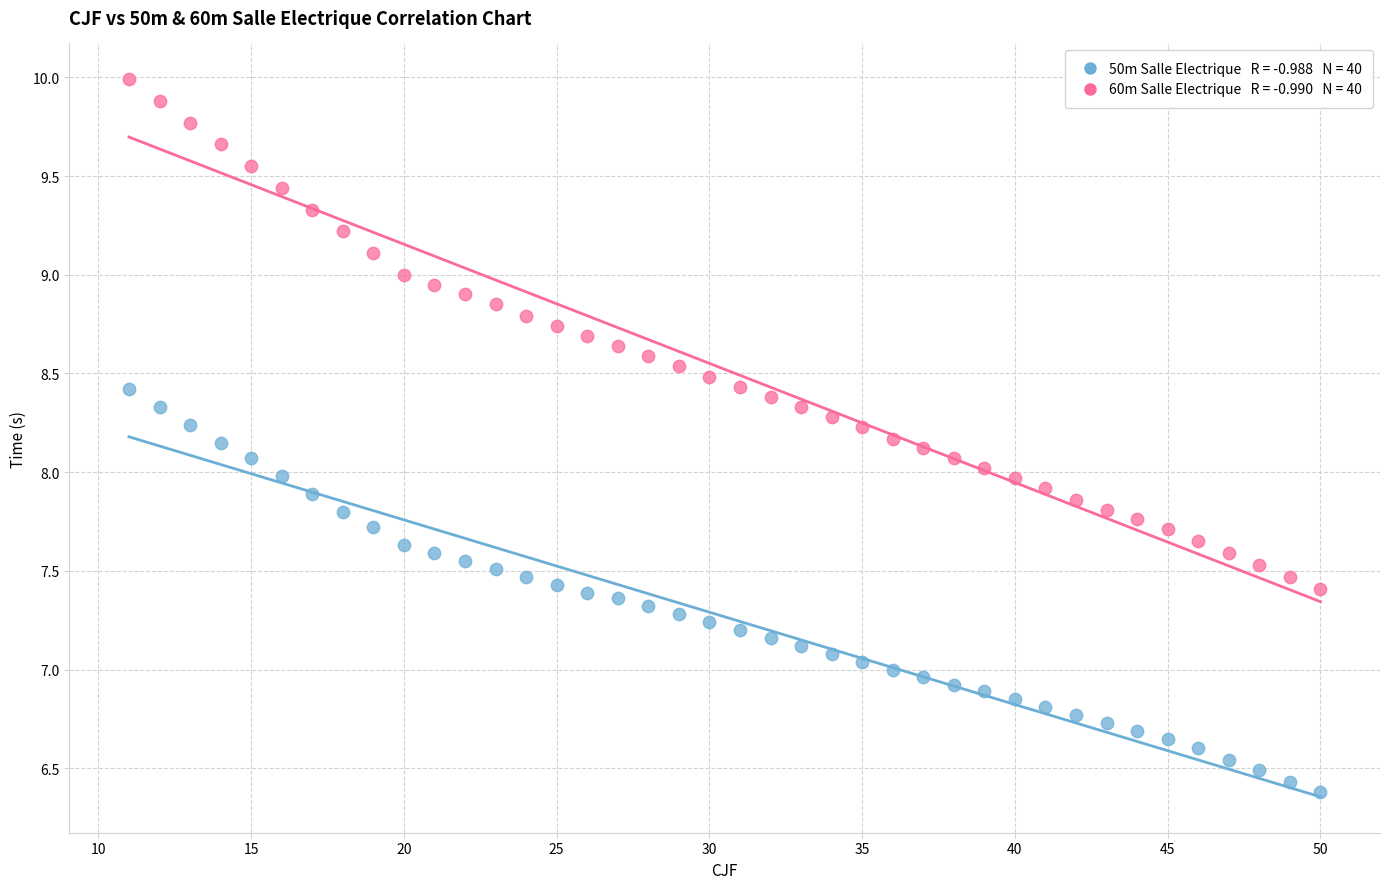

Across all data points, what is the range of Y values (max minus min)?

3.6